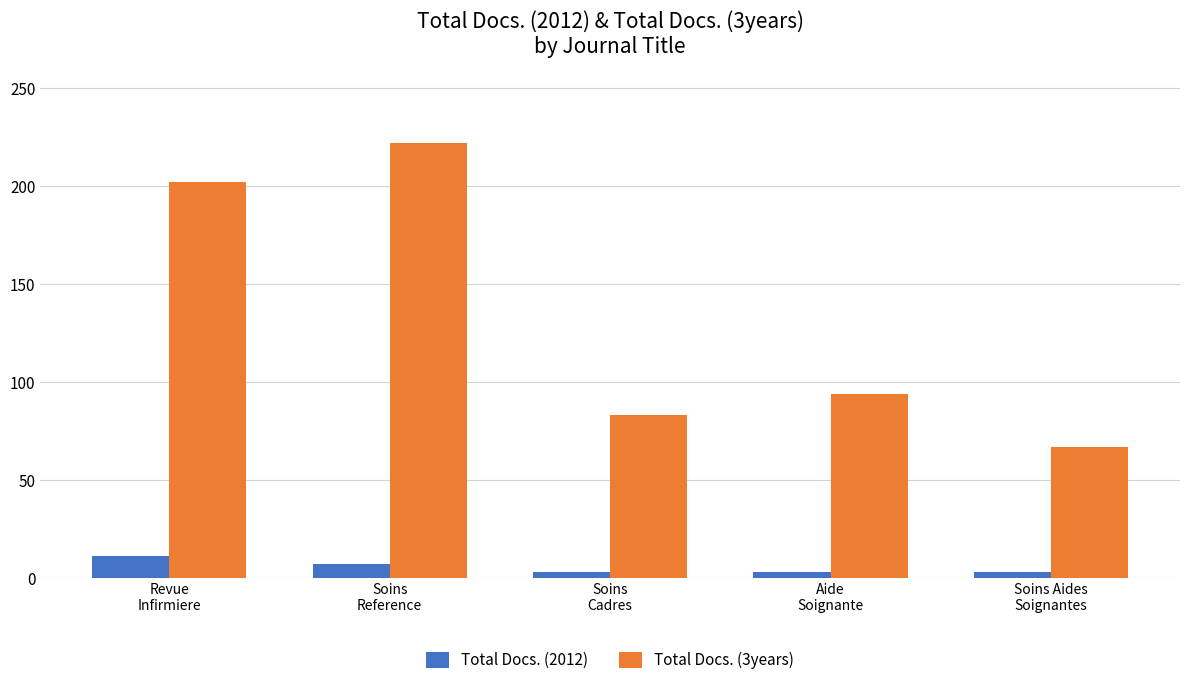

Reading left to right, transcribe all the data shown in this chart.

Total Docs. (2012): Revue
Infirmiere=11	Soins
Reference=7	Soins
Cadres=3	Aide
Soignante=3	Soins Aides
Soignantes=3
Total Docs. (3years): Revue
Infirmiere=202	Soins
Reference=222	Soins
Cadres=83	Aide
Soignante=94	Soins Aides
Soignantes=67